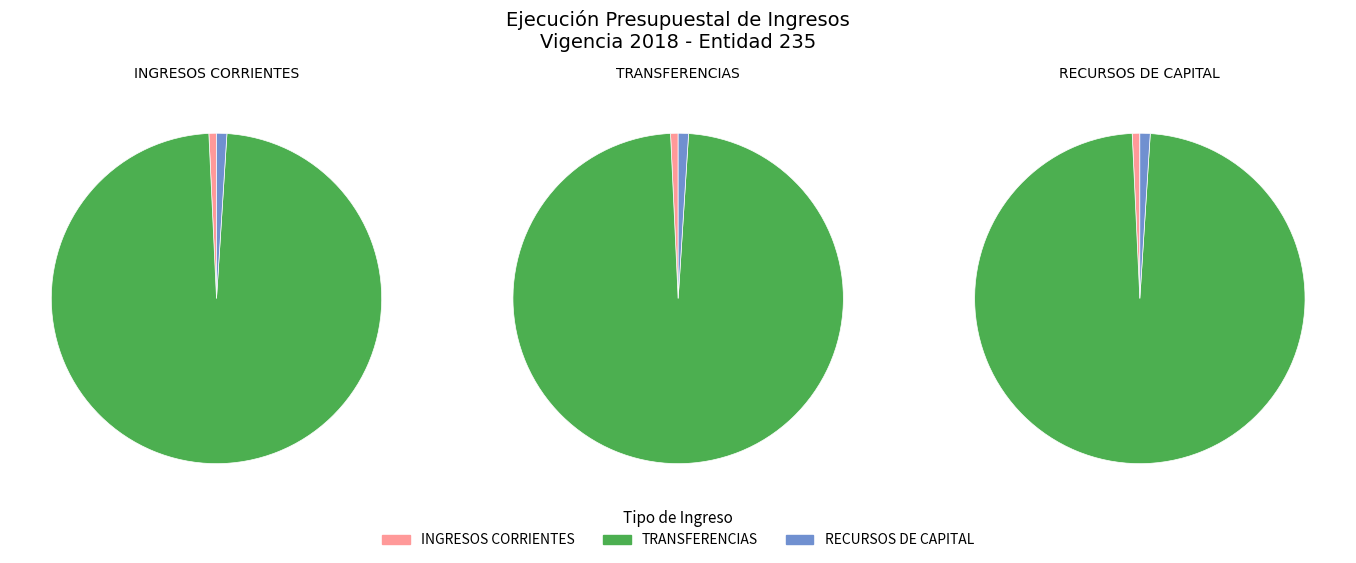

What is the change in value from INGRESOS CORRIENTES to RECURSOS DE CAPITAL?

+400527000